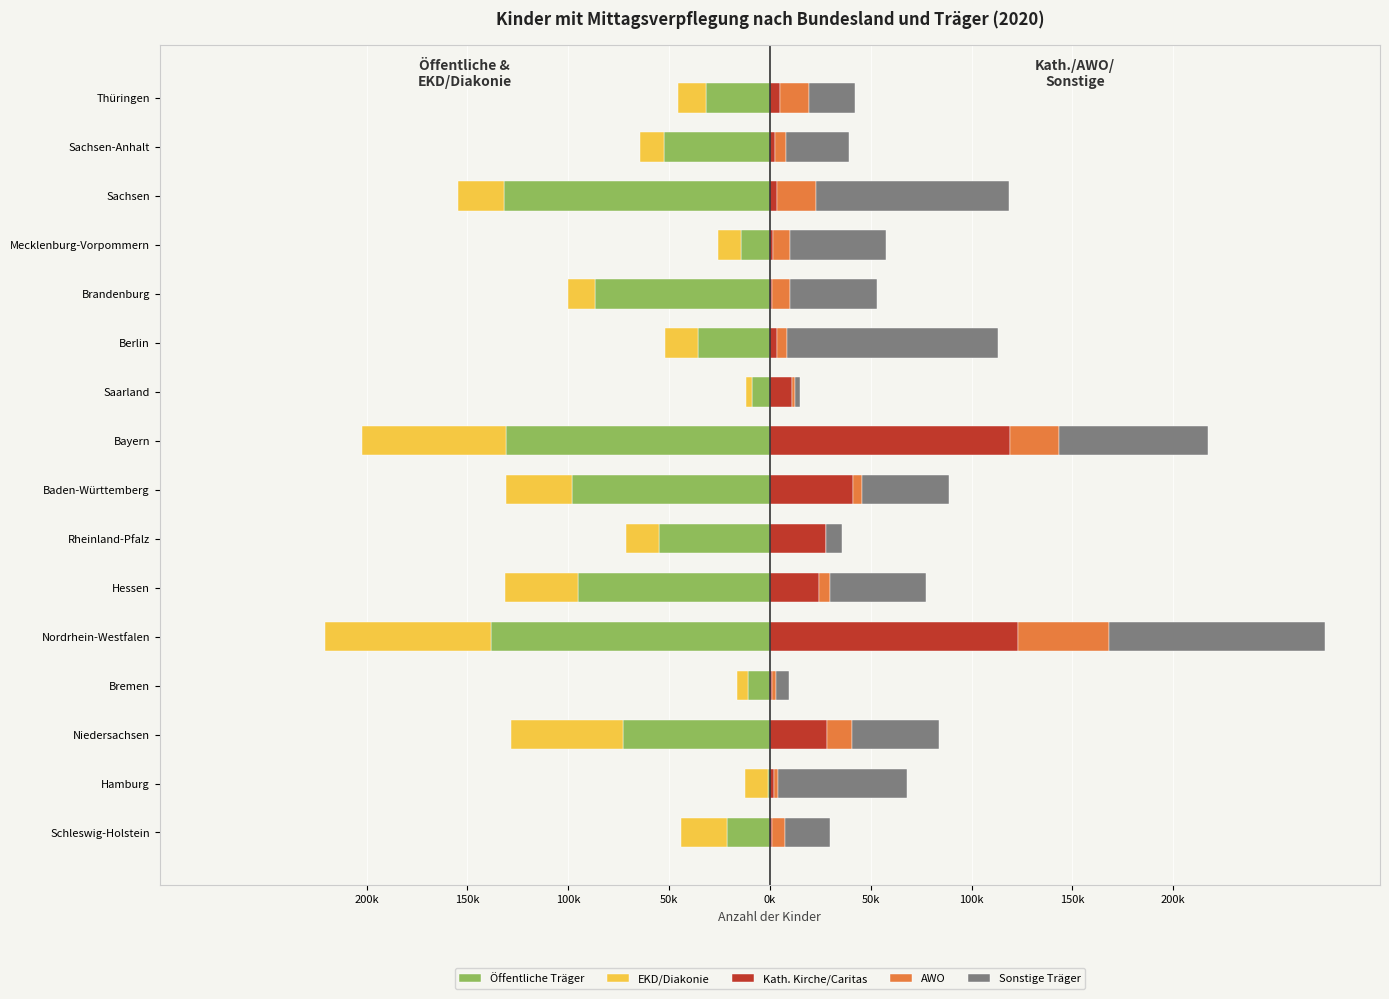

What is the total value across all series at 150k?

55766